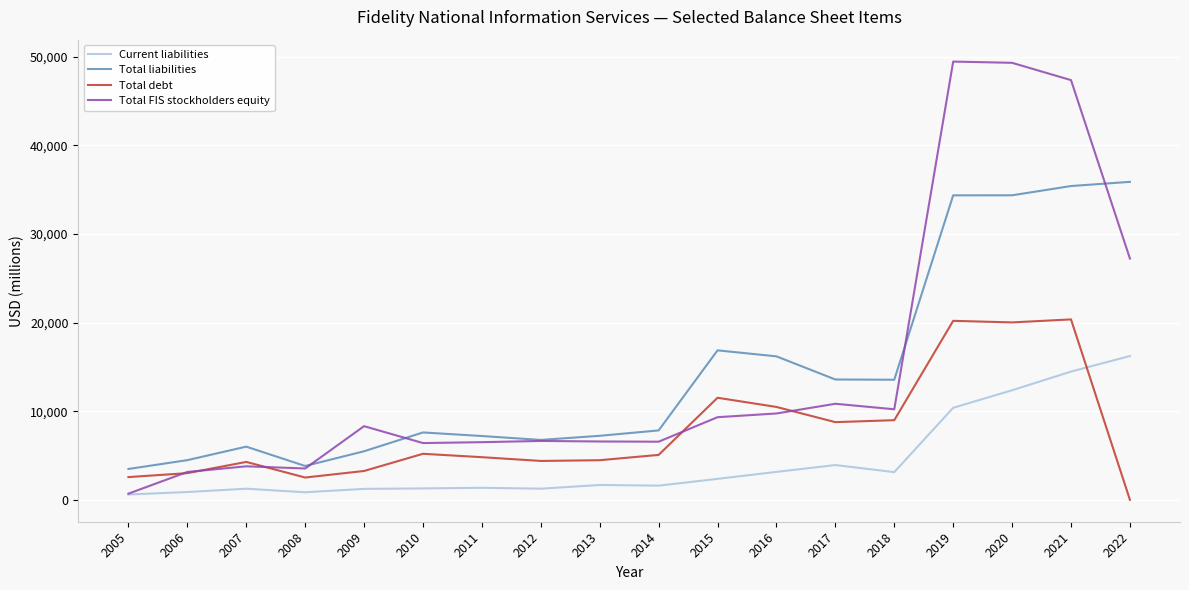

Where do Current liabilities and Total debt first cross each other?

2021 and 2022